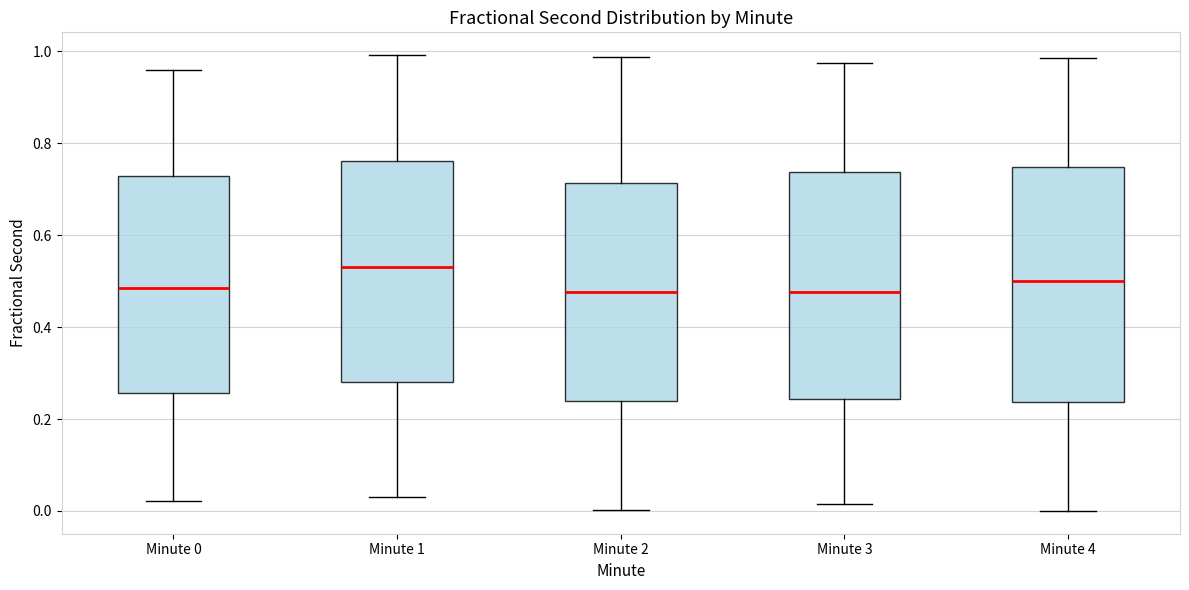

Reading left to right, read every box against the y-axis: the position of its median line, the range the box covers, and the ends of its whiskers. The values are not printed on the chart, so give them approximately, as read against the axis.

Minute 0: median 0.48, box 0.26 to 0.72, whiskers 0.02 to 0.96
Minute 1: median 0.54, box 0.28 to 0.76, whiskers 0.04 to 1.00
Minute 2: median 0.48, box 0.24 to 0.72, whiskers 0.00 to 0.98
Minute 3: median 0.48, box 0.24 to 0.74, whiskers 0.02 to 0.98
Minute 4: median 0.50, box 0.24 to 0.74, whiskers 0.00 to 0.98